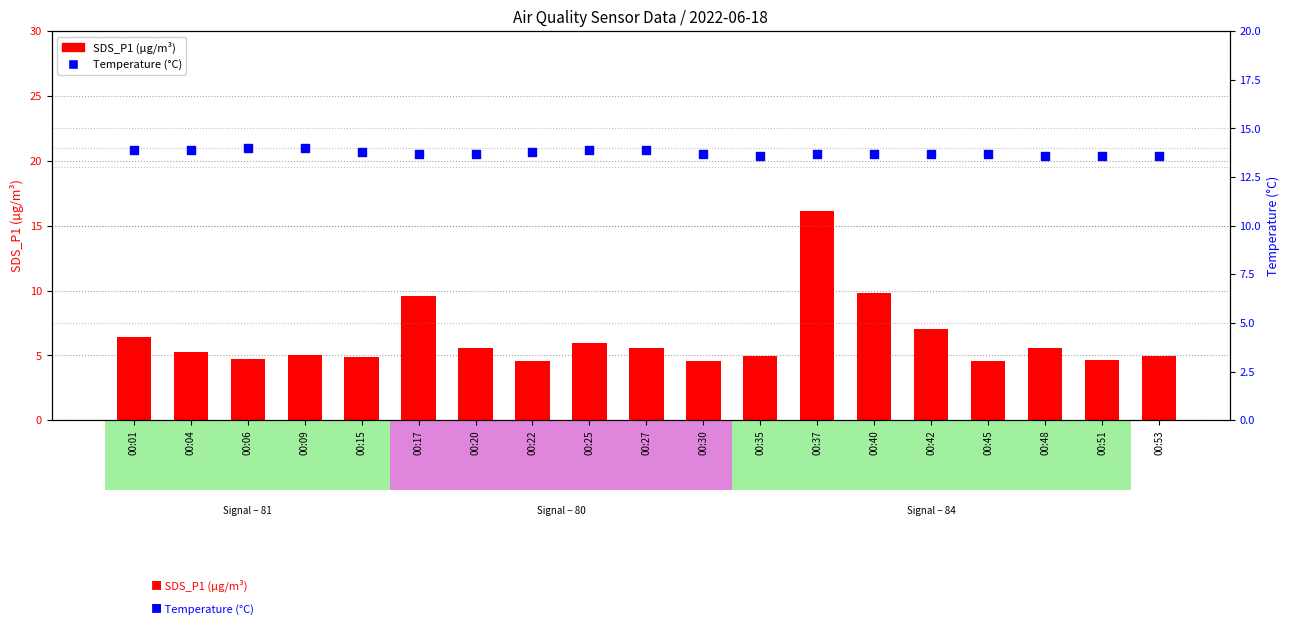

What are all the series names shown in the legend?

SDS_P1, Temp